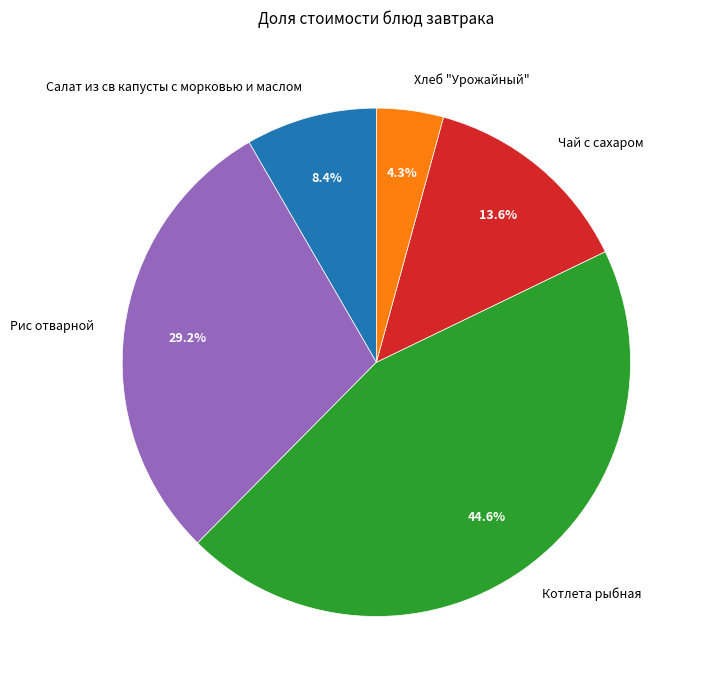

The Салат из св капусты с морковью и маслом slice represents 22% of the pie. True or false?

False